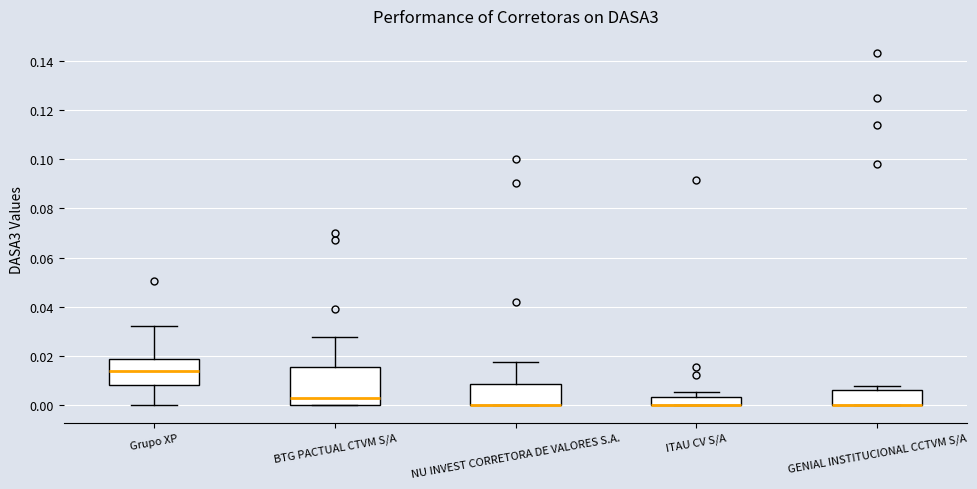

Which box is the tallest, from its lower edge to its upper edge?

BTG PACTUAL CTVM S/A